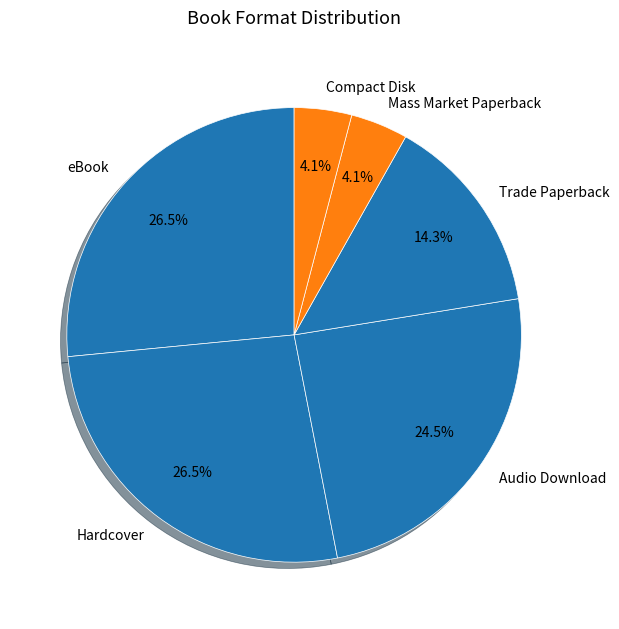

Is there any slice that represents more than half of the pie?

No